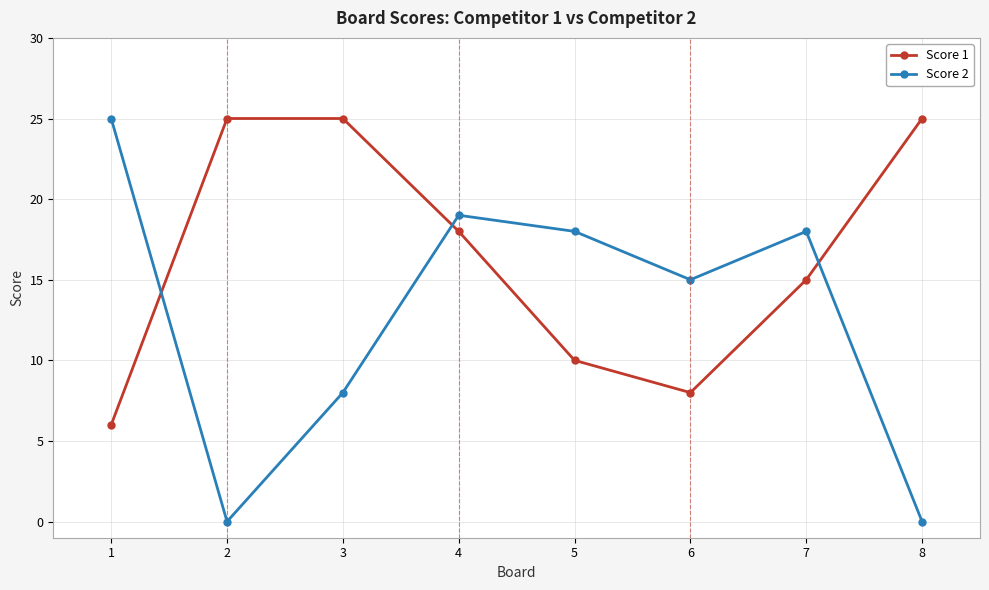

Reading right to left, what are all the values shown in this chart?

Score 1: 25	15	8	10	18	25	25	6
Score 2: 0	18	15	18	19	8	0	25